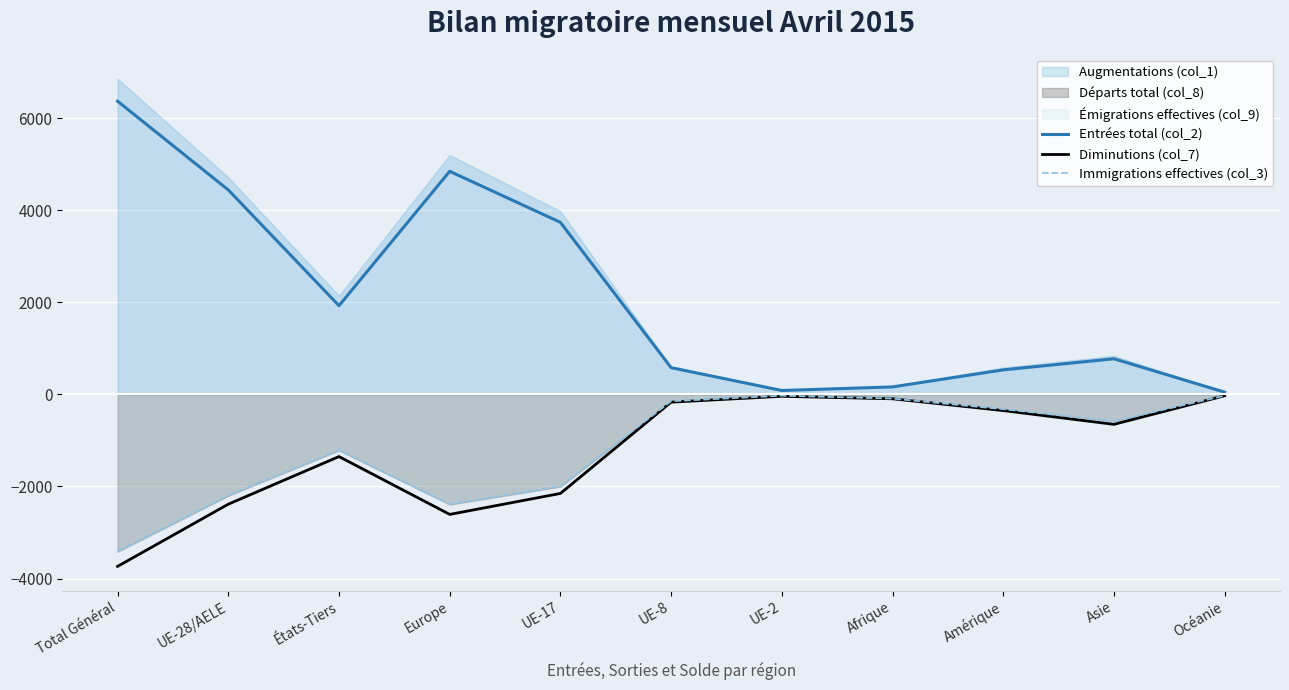

What is the difference between the highest and lowest values at Afrique?

258